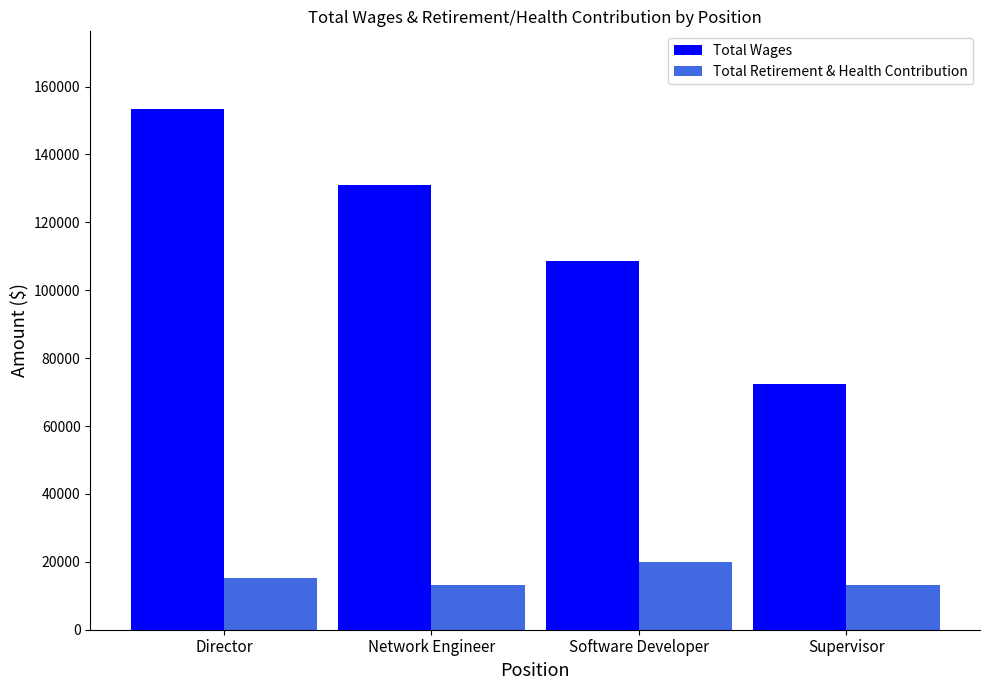

The value of Total Retirement & Health Contribution at Supervisor is 13111. True or false?

True